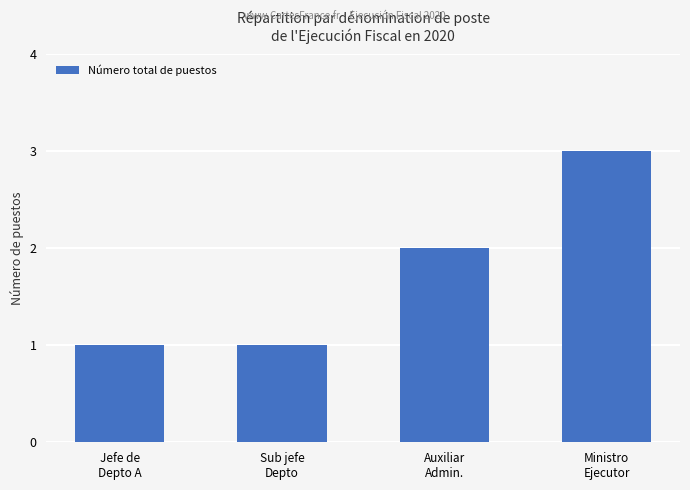

What is the average value?

2